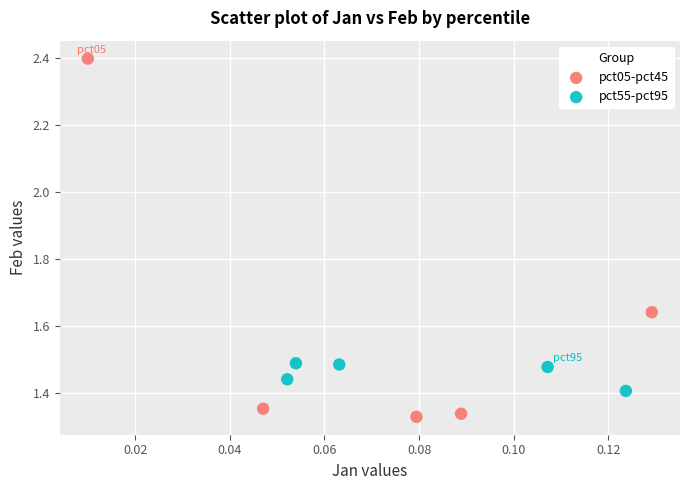

Which series reaches the maximum Y coordinate?

pct05-pct45